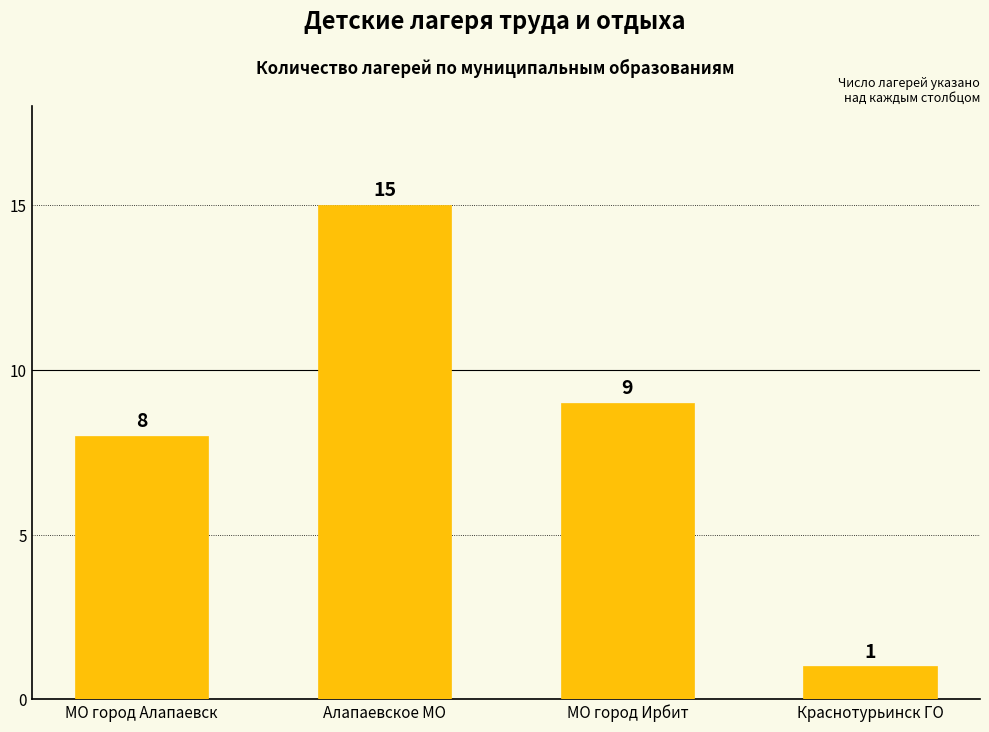

What is the label of the 1st bar from the left?

МО город Алапаевск